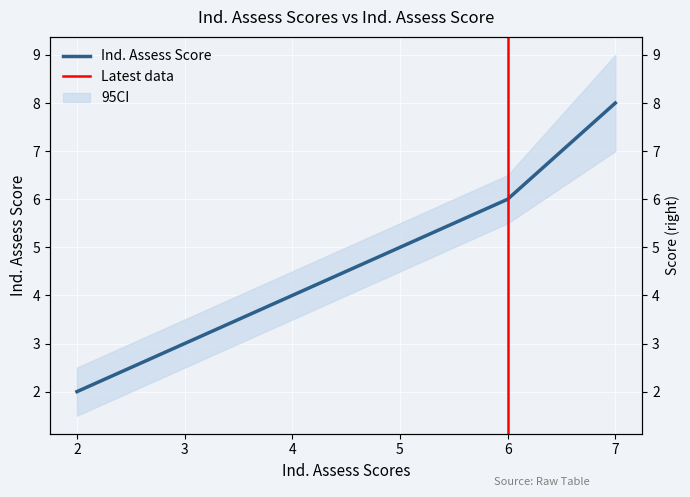

True or false: the data shows 12 at 7.

False